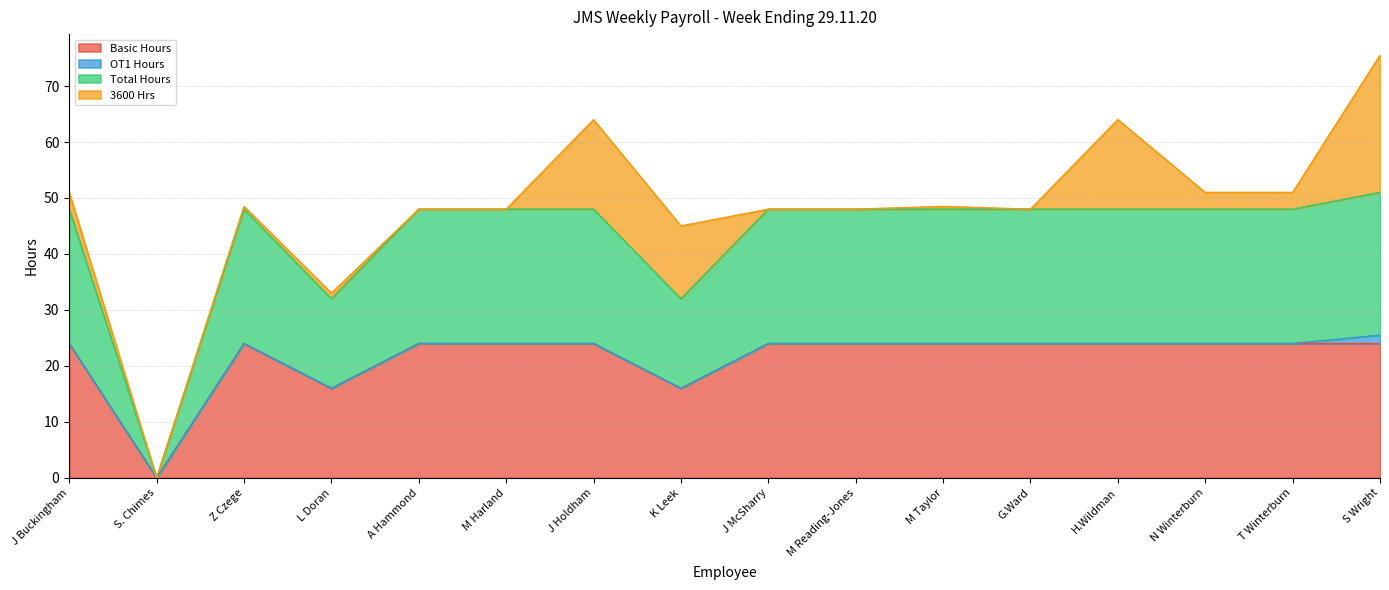

Does the chart have visible grid lines?

Yes